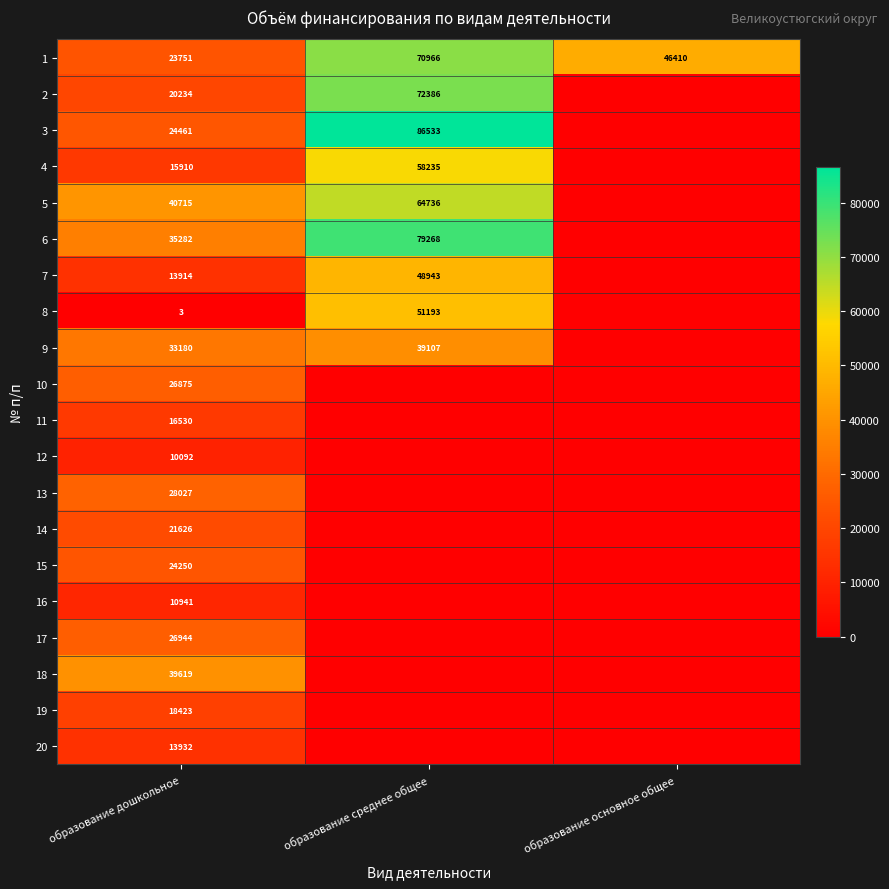

What is the total value across all series at образование дошкольное?

444709